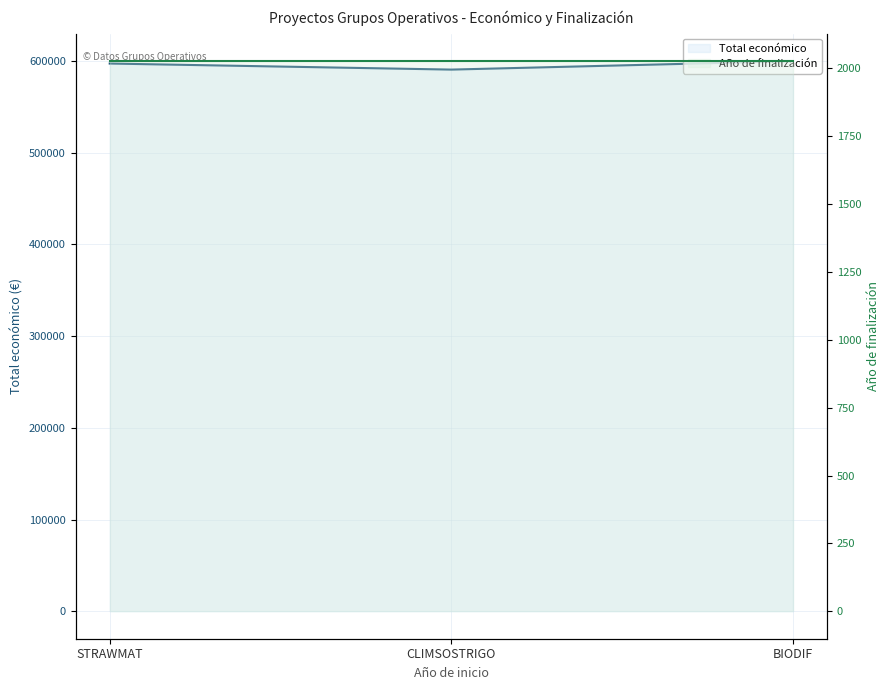

At which label does Total económico line reach its minimum?

CLIMSOSTRIGO